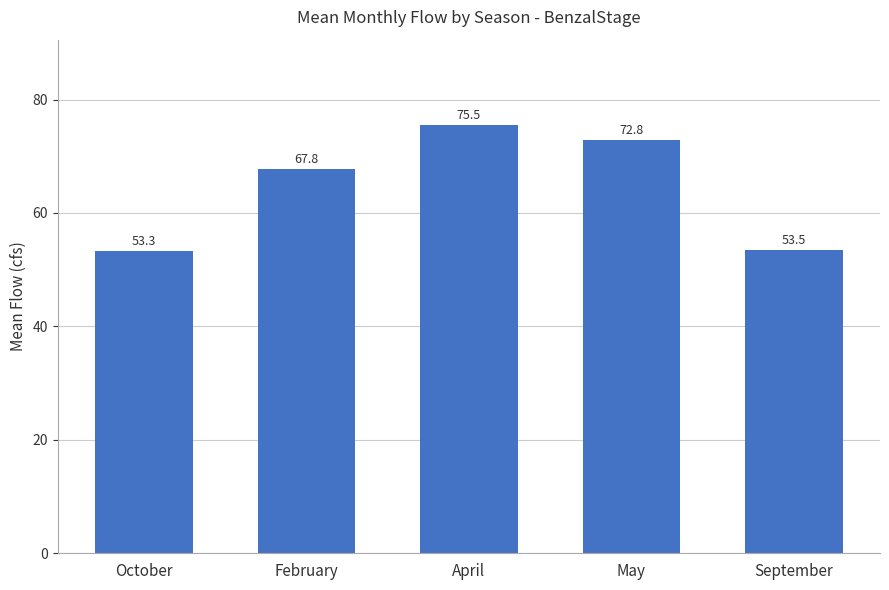

Are the bars horizontal?

No